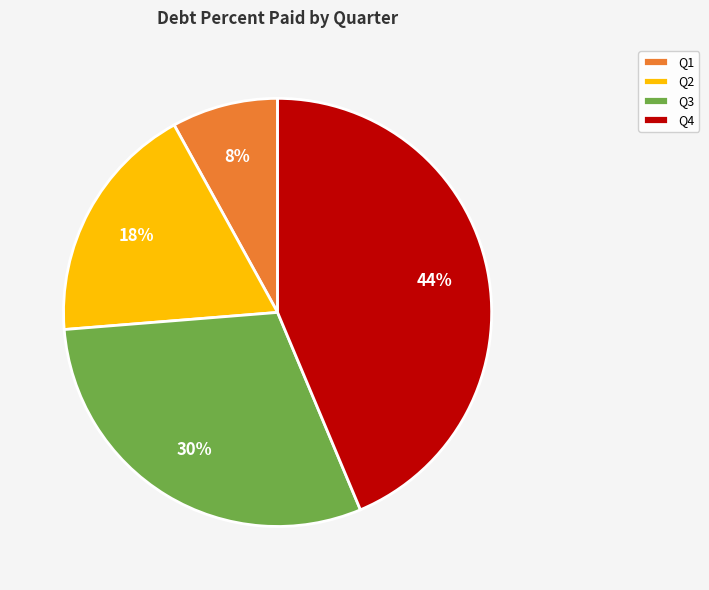

Rank the categories by value from lowest to highest.

Q1, Q2, Q3, Q4